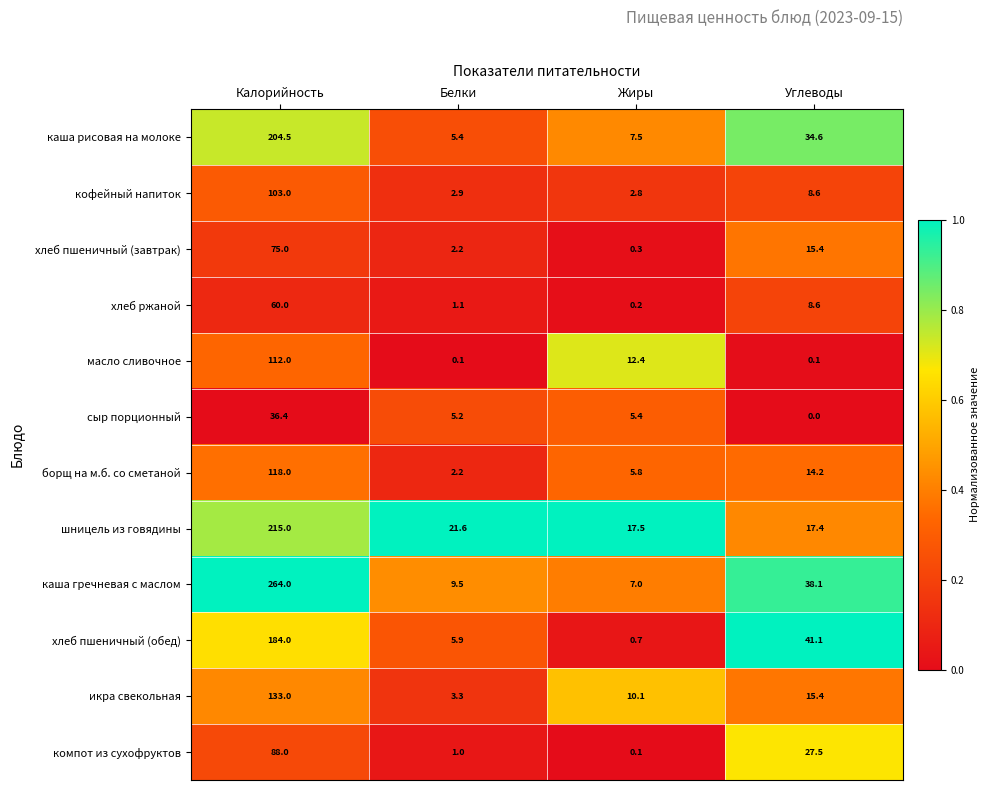

Count the number of categories in the chart.

4